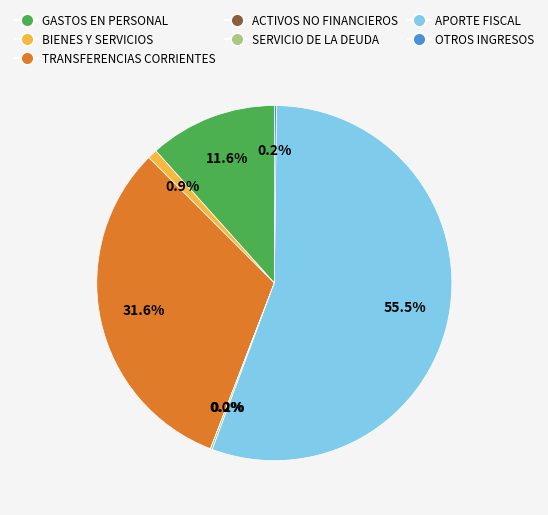

Is there any slice that represents more than half of the pie?

Yes